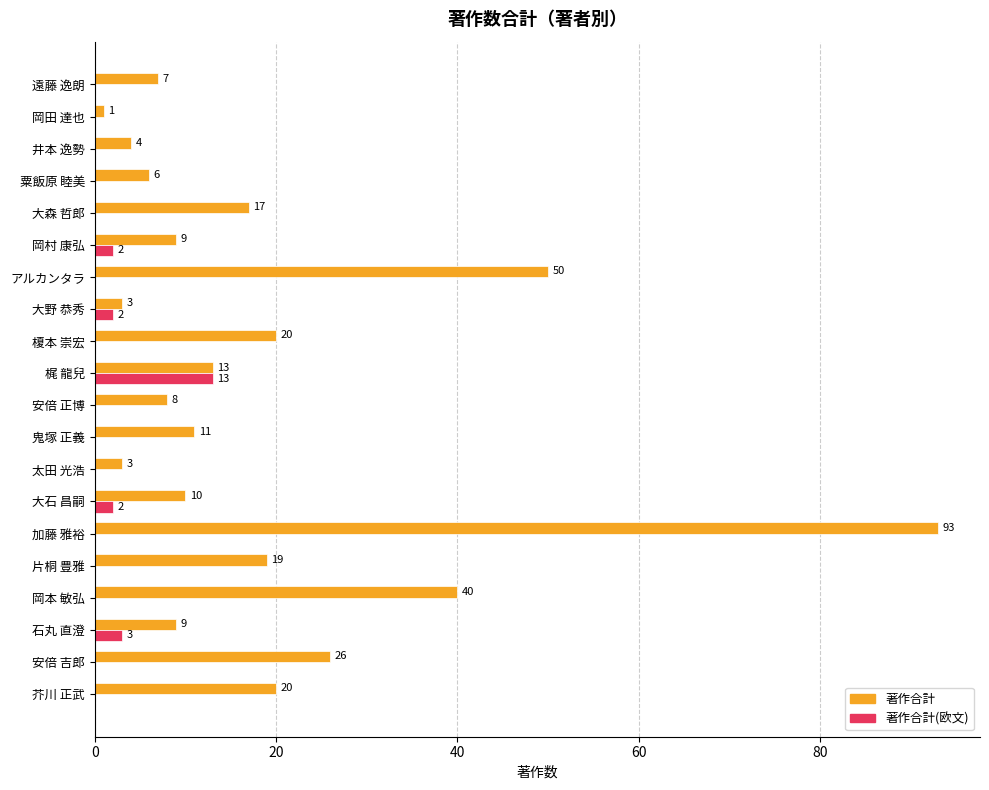

Which label corresponds to the largest value in the chart?

加藤 雅裕